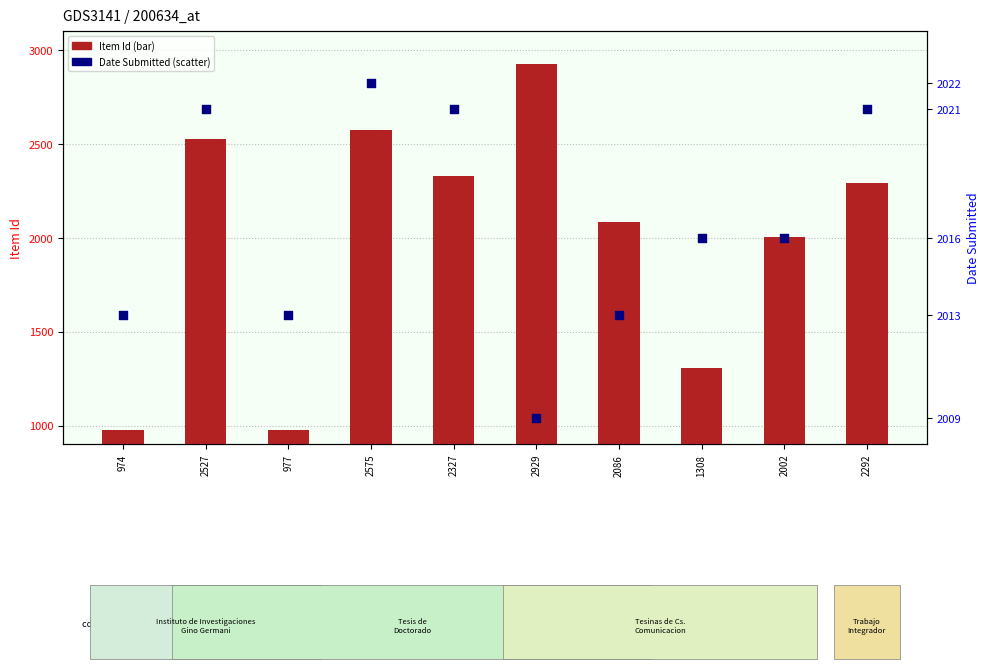

At which category is the sum across all series the highest?

2929